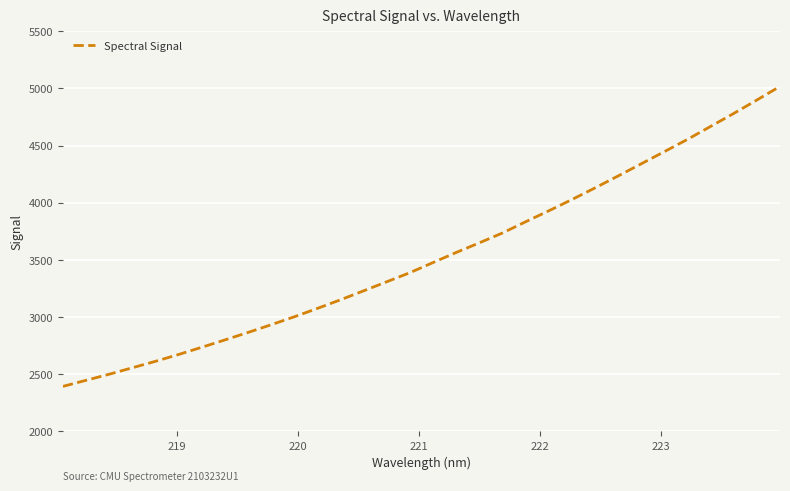

What is the smallest value displayed?

2391.0